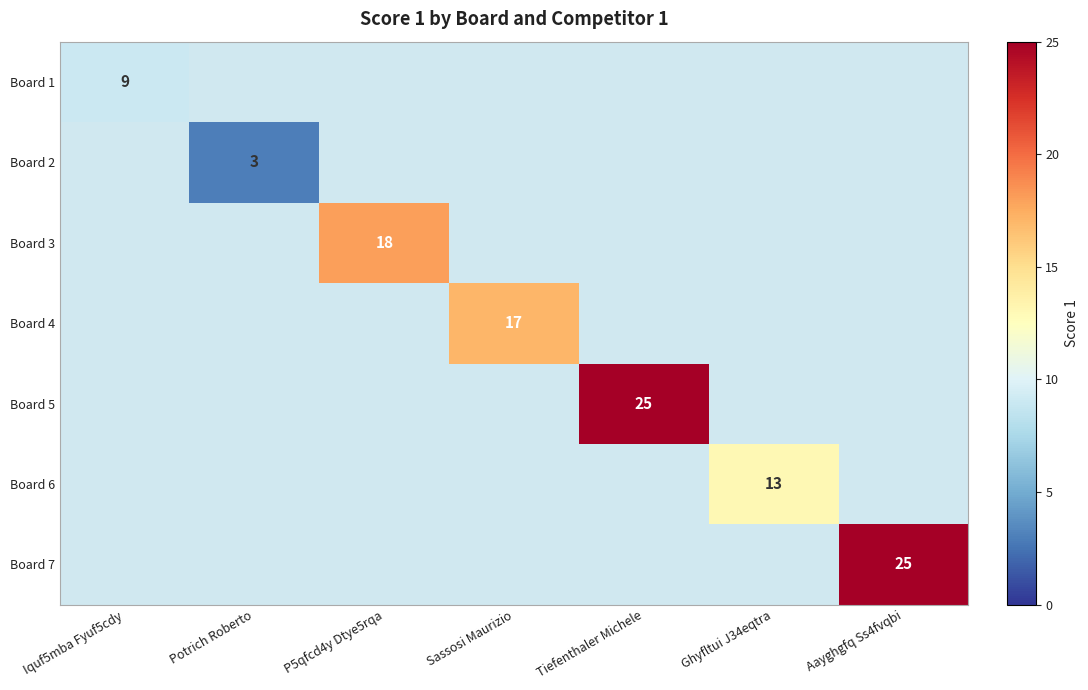

Between Iquf5mba Fyuf5cdy and Aayghgfq Ss4fvqbi, which is larger?

Aayghgfq Ss4fvqbi